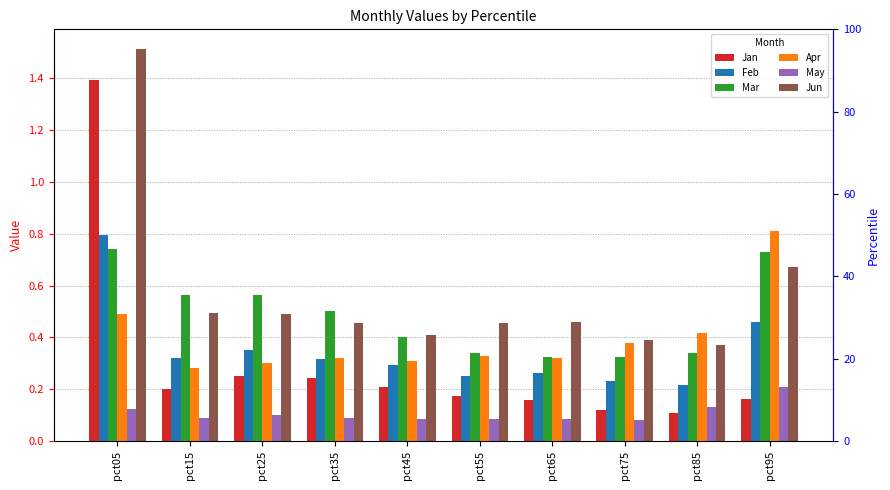

Reading left to right, list all the values displayed in this chart.

Jan: 1.4	0.2	0.2	0.2	0.2	0.2	0.2	0.1	0.1	0.2
Feb: 0.8	0.3	0.4	0.3	0.3	0.3	0.3	0.2	0.2	0.5
Mar: 0.7	0.6	0.6	0.5	0.4	0.3	0.3	0.3	0.3	0.7
Apr: 0.5	0.3	0.3	0.3	0.3	0.3	0.3	0.4	0.4	0.8
May: 0.1	0.1	0.1	0.1	0.1	0.1	0.1	0.1	0.1	0.2
Jun: 1.5	0.5	0.5	0.5	0.4	0.5	0.5	0.4	0.4	0.7